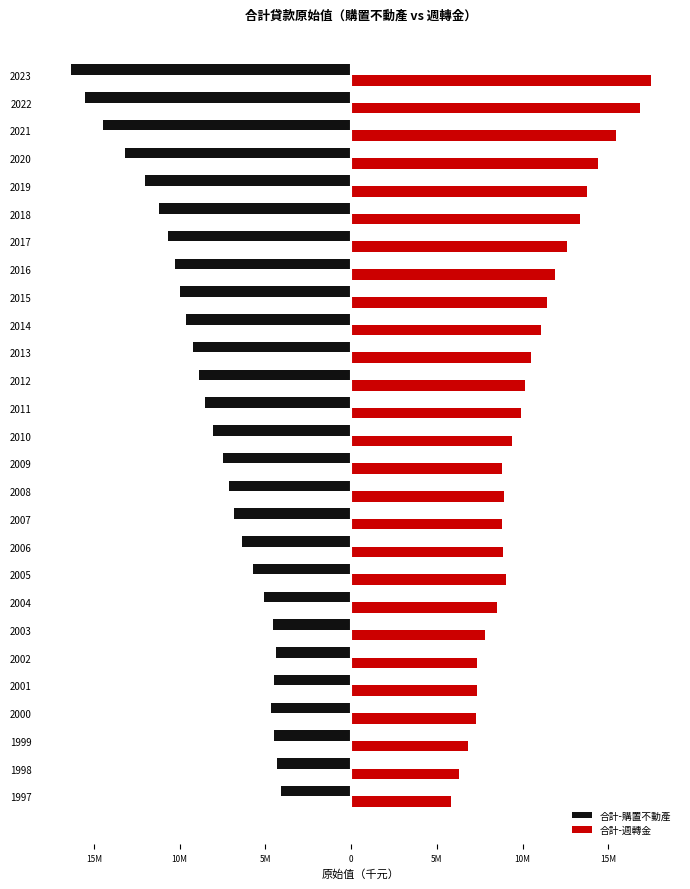

What are all the series names shown in the legend?

合計-購置不動產, 合計-週轉金